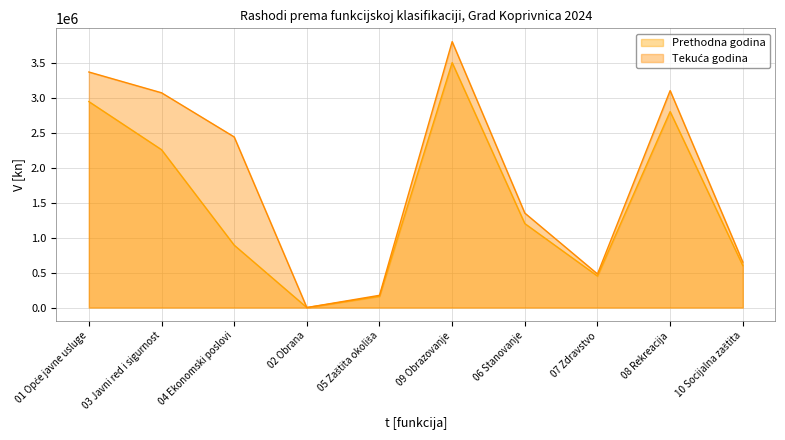

The value of Prethodna godina at 06 Stanovanje is 1200000.0. True or false?

True